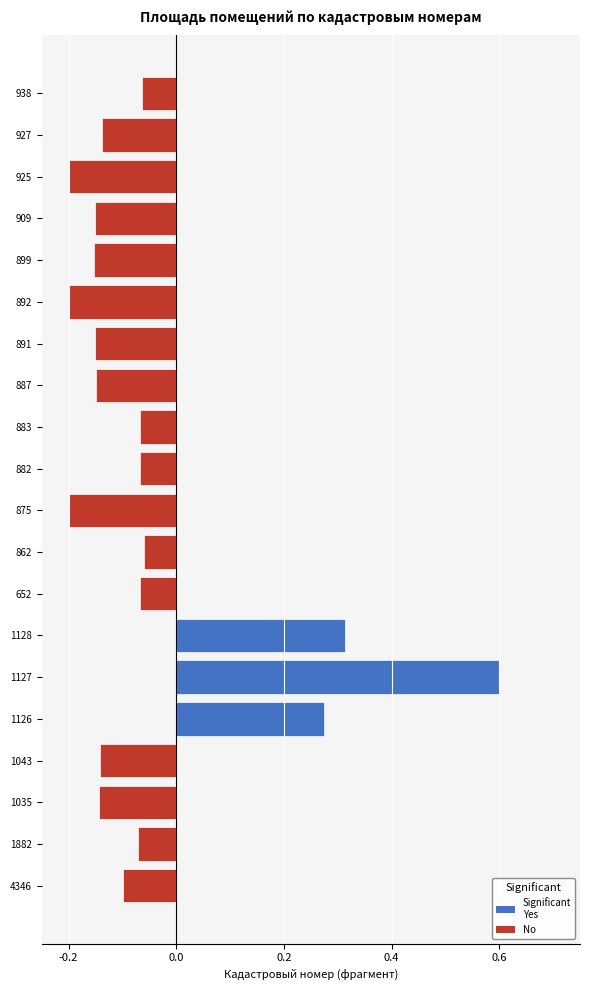

The value at 1126 is 0.4. True or false?

False